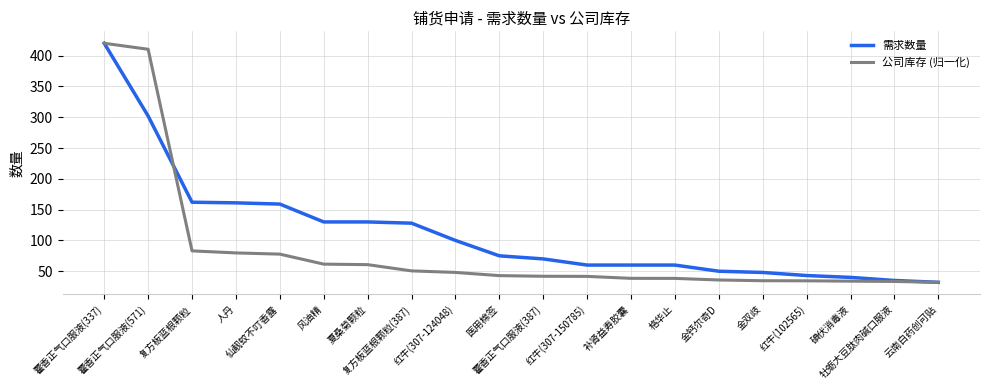

What is the sum of all 需求数量 values?

2265.0